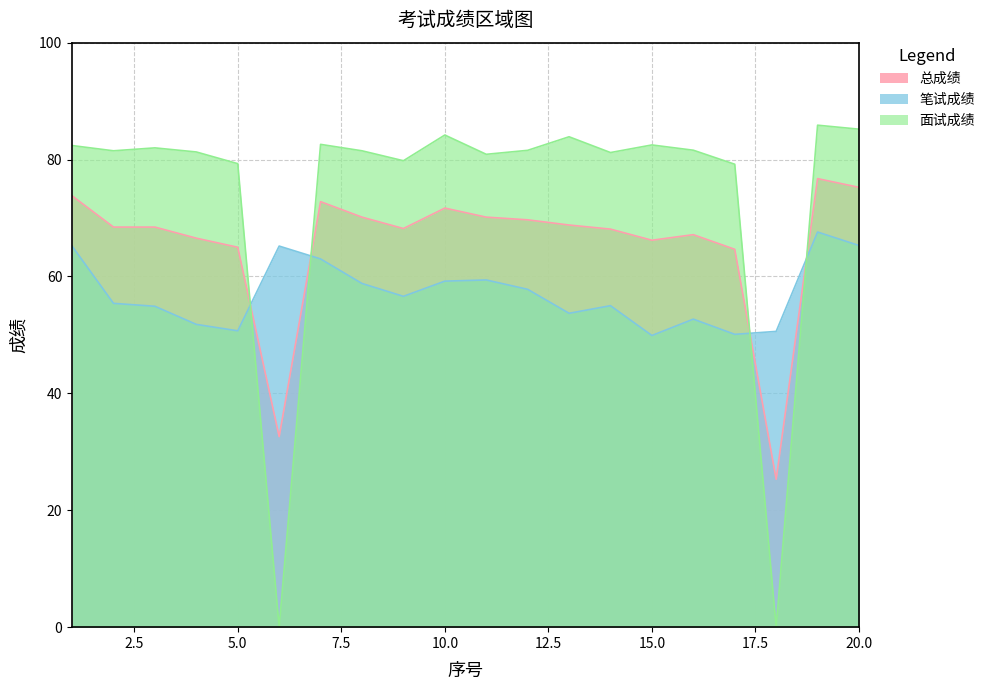

At which label does 总成绩 reach its peak?

19